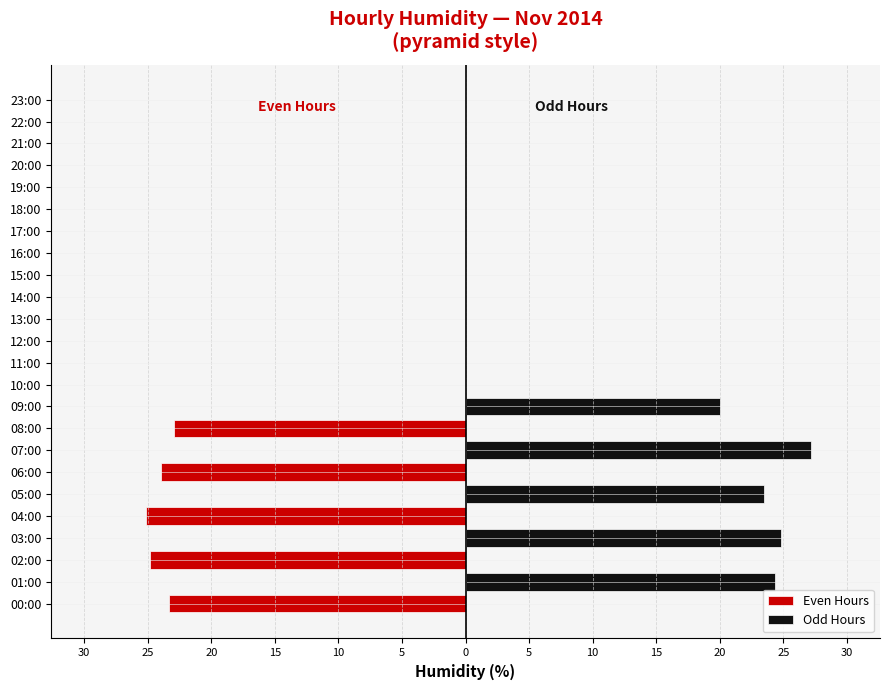

What are all the series names shown in the legend?

Even Hours, Odd Hours